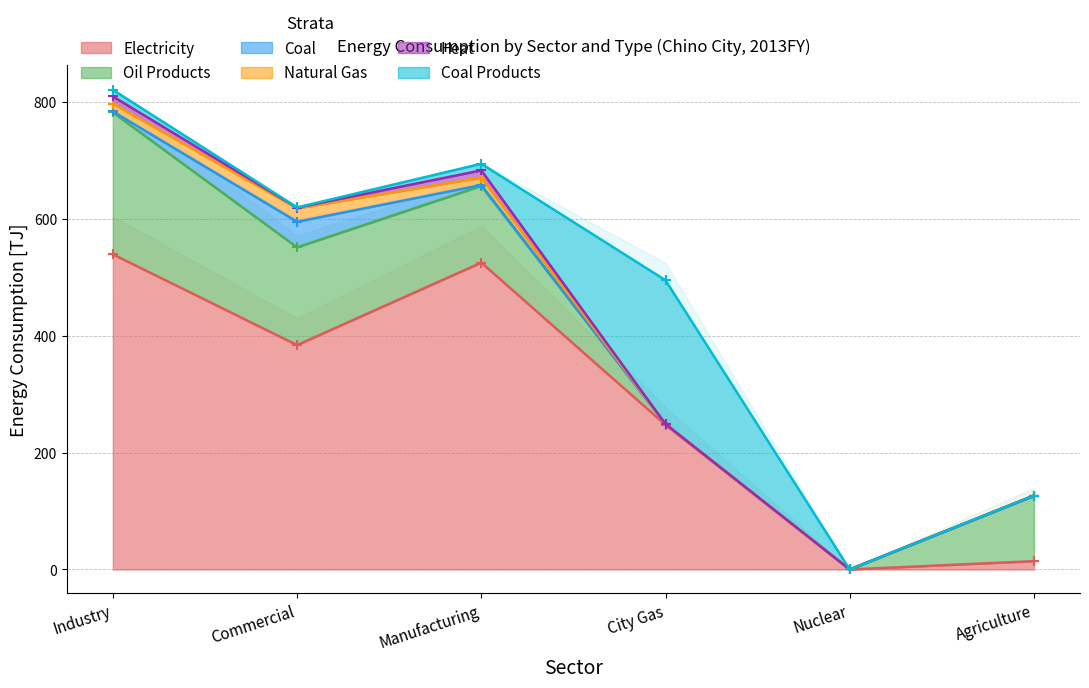

What is the label of the 2nd point from the right?

Nuclear